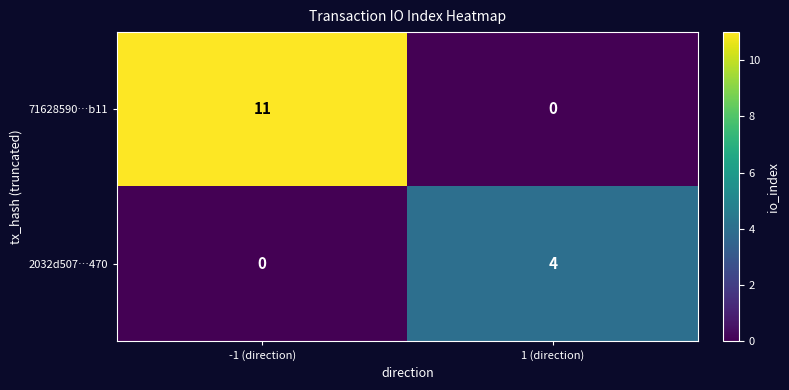

What is the spread (max minus min) of values at 1 (direction)?

4